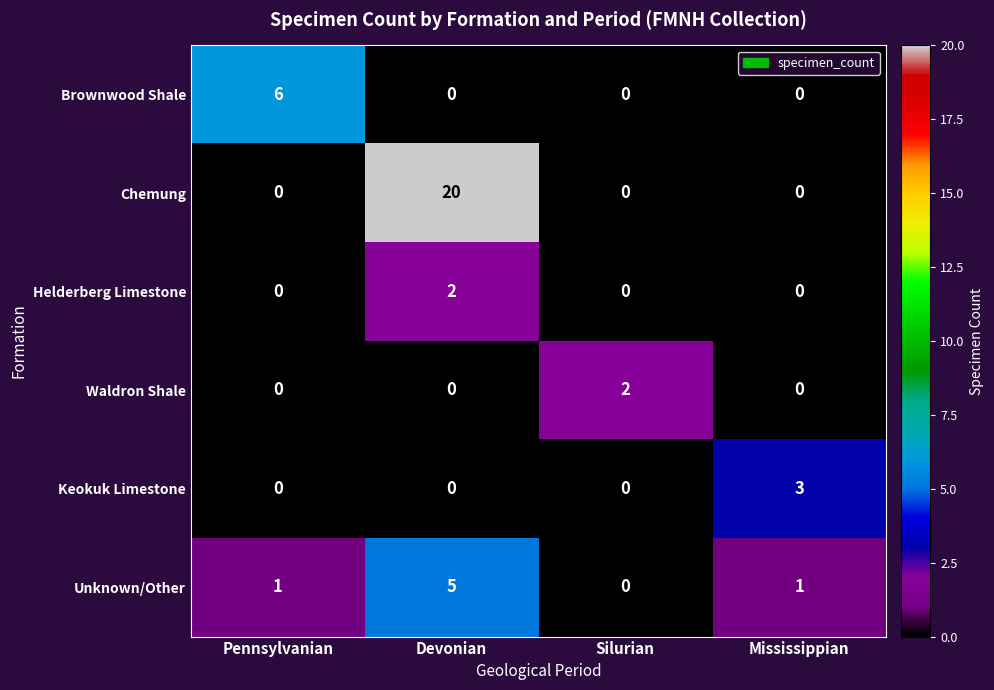

What is the sum of the Keokuk Limestone values at Devonian and Mississippian?

3